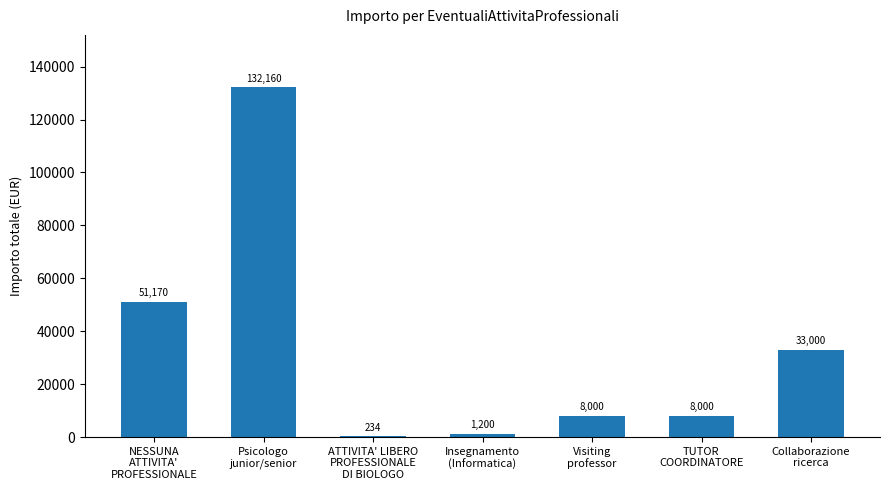

What is the maximum value shown in the chart?

132160